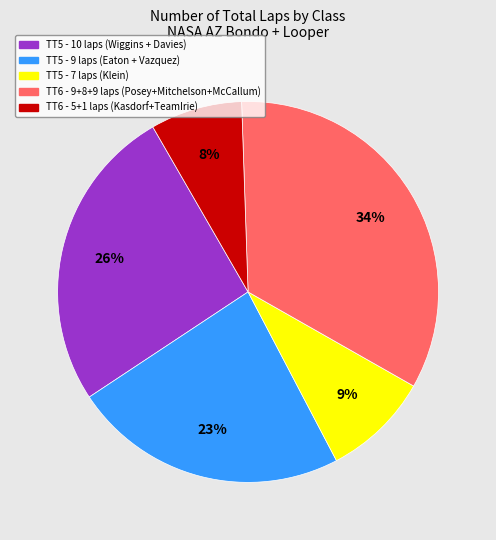

To the nearest percent, what is the difference between the largest and smallest slice percentages?

26%